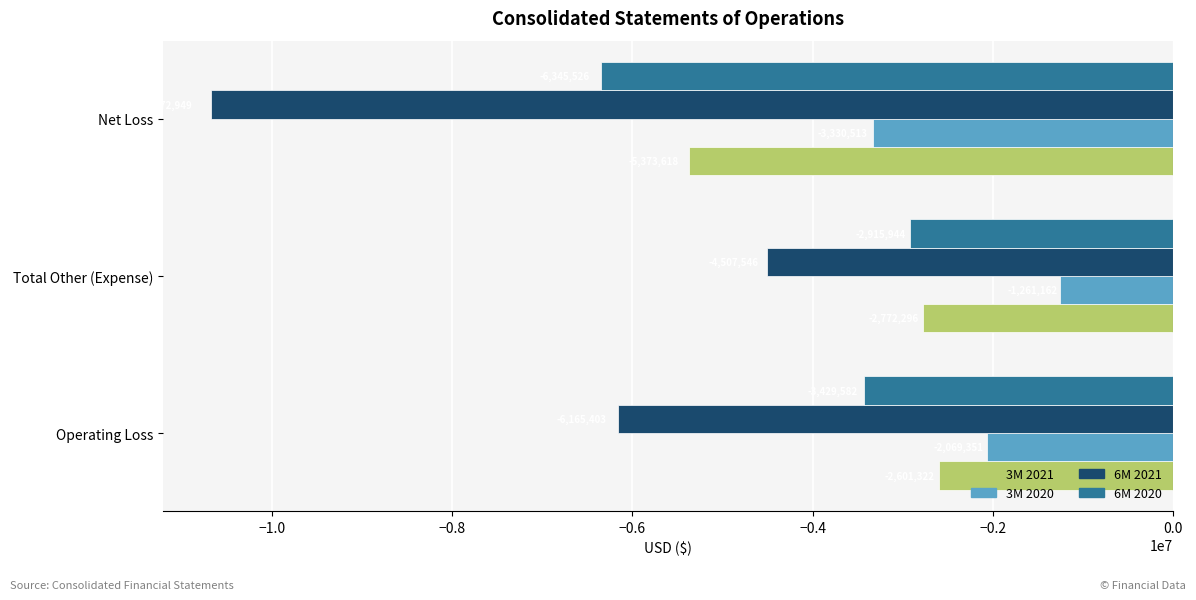

Read the 3M 2020 value at Operating Loss.

-2069351